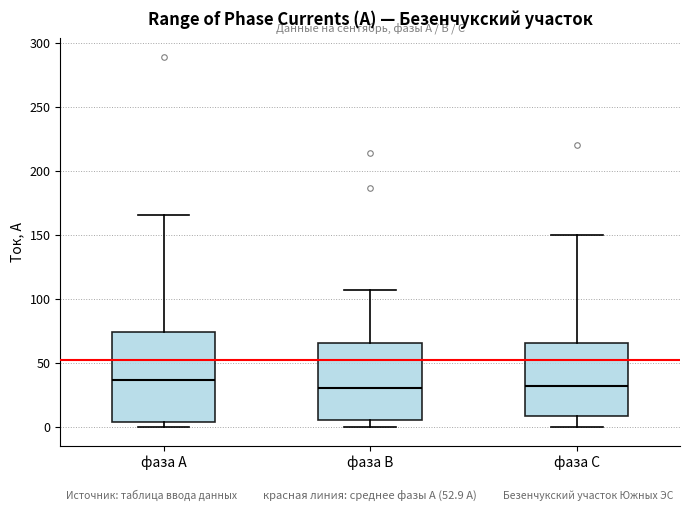

Which box's median line is the highest?

фаза А